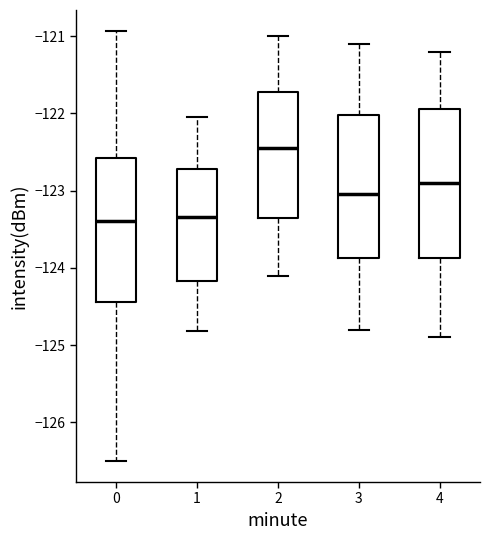

Where is the upper edge of the box at x = 3 on the y-axis? The values are not printed on the chart, so give them approximately, as read against the axis.

-122.0